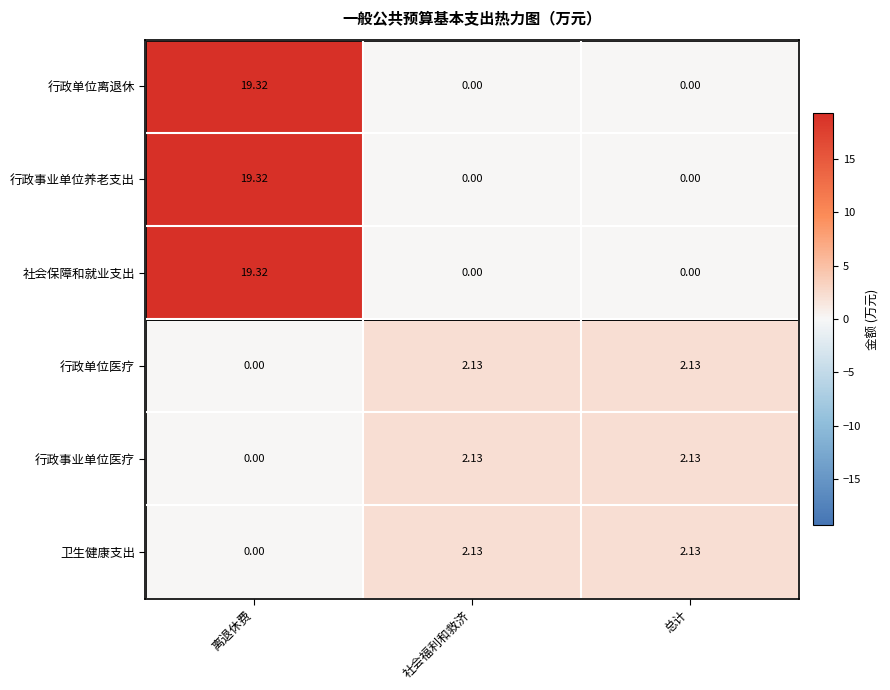

At which label does 卫生健康支出 reach its minimum?

离退休费